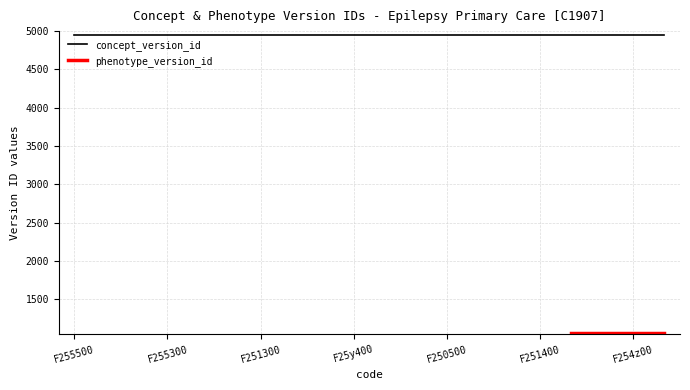

Reading right to left, what are all the values shown in this chart?

concept_version_id: F25D.00=4952	F254z00=4952	F25E.00=4952	F257.00=4952	F251400=4952	F255.00=4952	F25y100=4952	F250500=4952	F255z00=4952	F255011=4952	F25y400=4952	SC20000=4952	667B.00=4952	F251300=4952	F251011=4952	F252.00=4952	F255300=4952	F255311=4952	F25y200=4952	F255500=4952
phenotype_version_id: F25D.00=1052	F254z00=1052	F25E.00=1052	F257.00=1052	F251400=1052	F255.00=1052	F25y100=1052	F250500=1052	F255z00=1052	F255011=1052	F25y400=1052	SC20000=1052	667B.00=1052	F251300=1052	F251011=1052	F252.00=1052	F255300=1052	F255311=1052	F25y200=1052	F255500=1052